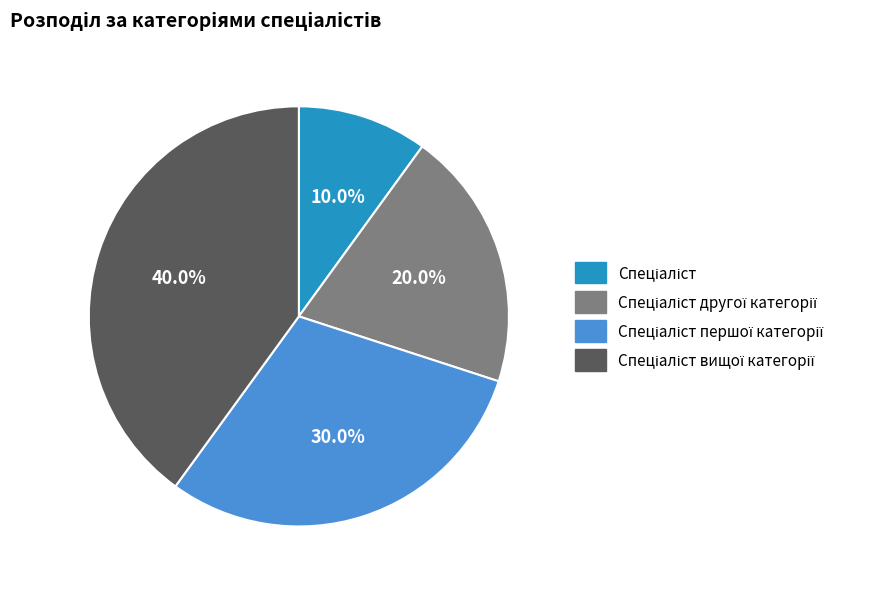

Is there a majority slice in this chart?

No